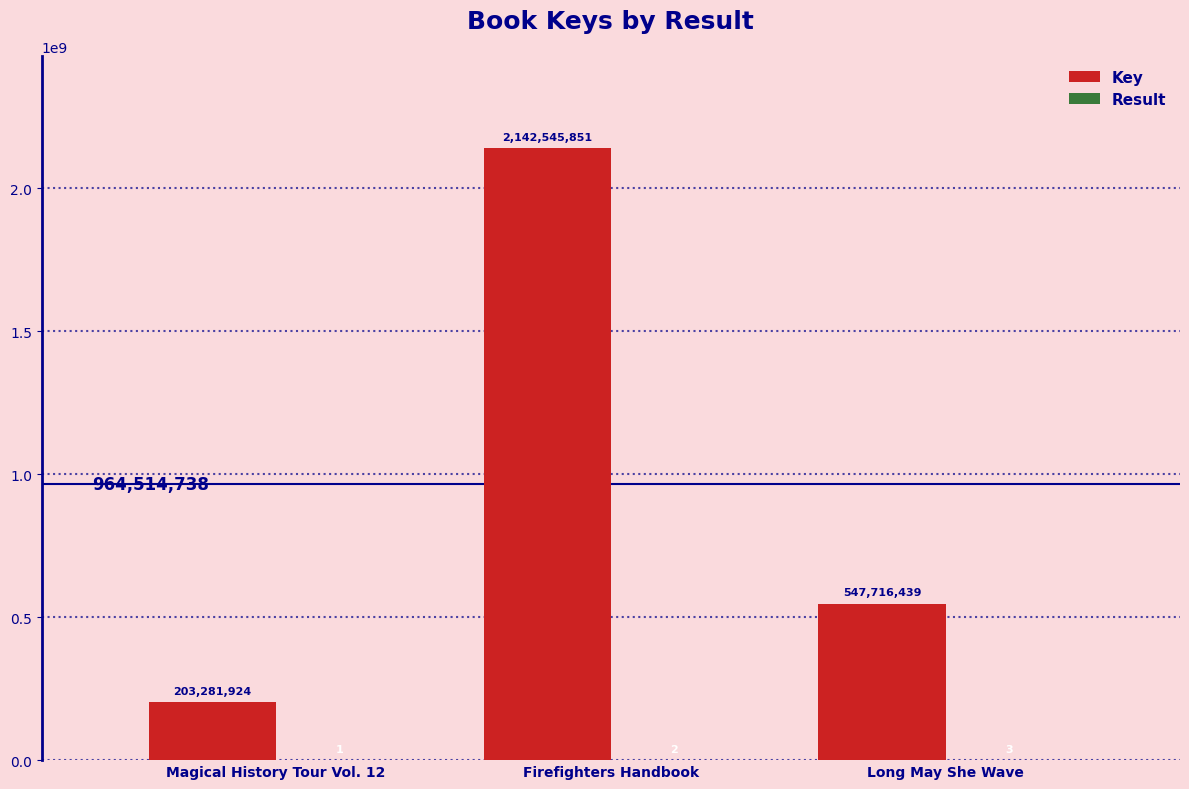

At which label does Key reach its peak?

Firefighters Handbook